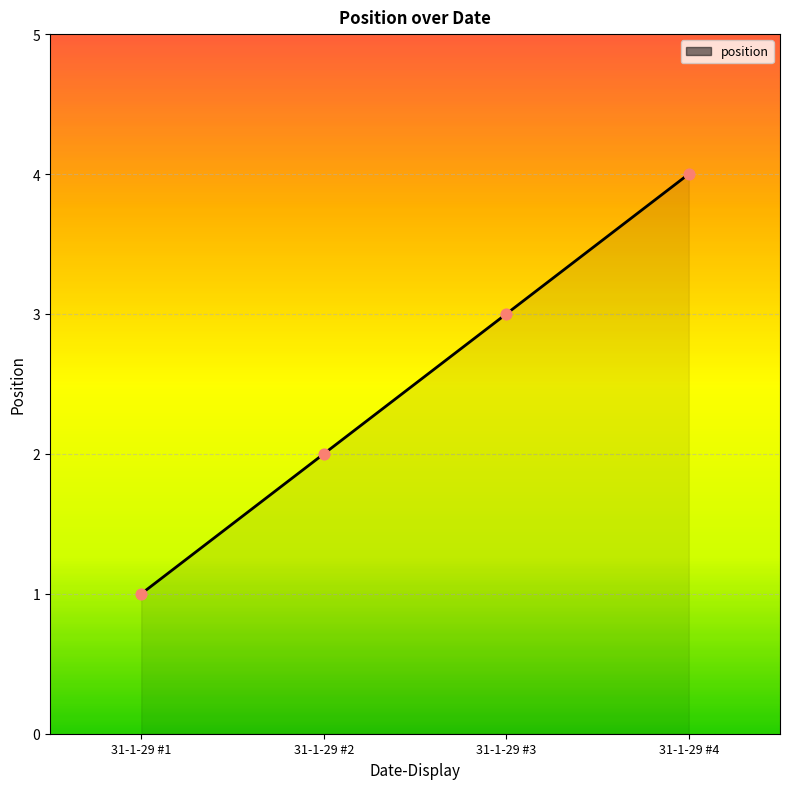

What is the ratio of the value at 31-1-29 #4 to the value at 31-1-29 #3?

1.3